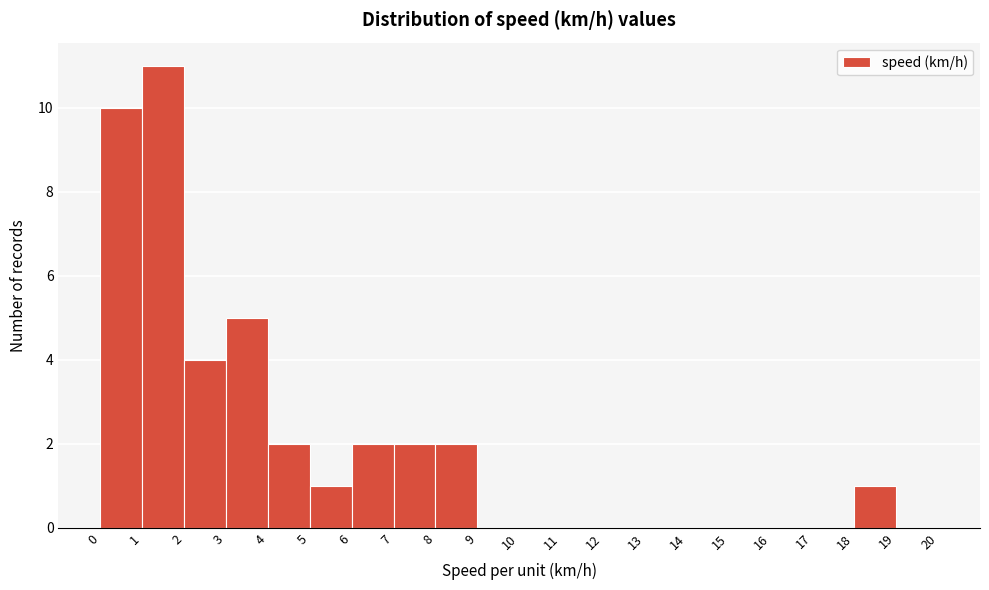

Reading left to right, transcribe this chart: for each bar, give the range it covers on the x-axis and its height. The values are not printed on the chart, so give them approximately, as read against the axis.

0 to 1: 10
1 to 2: 11
2 to 3: 4
3 to 4: 5
4 to 5: 2
5 to 6: 1
6 to 7: 2
7 to 8: 2
8 to 9: 2
9 to 10: 0
10 to 11: 0
11 to 12: 0
12 to 13: 0
13 to 14: 0
14 to 15: 0
15 to 16: 0
16 to 17: 0
17 to 18: 0
18 to 19: 1
19 to 20: 0